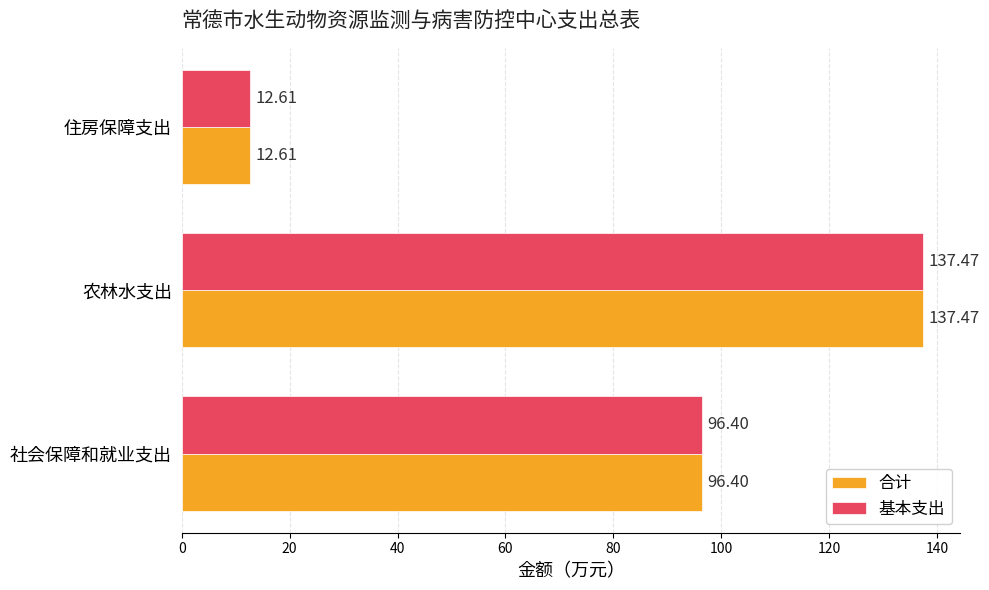

What is the total value across all series at 农林水支出?

274.9